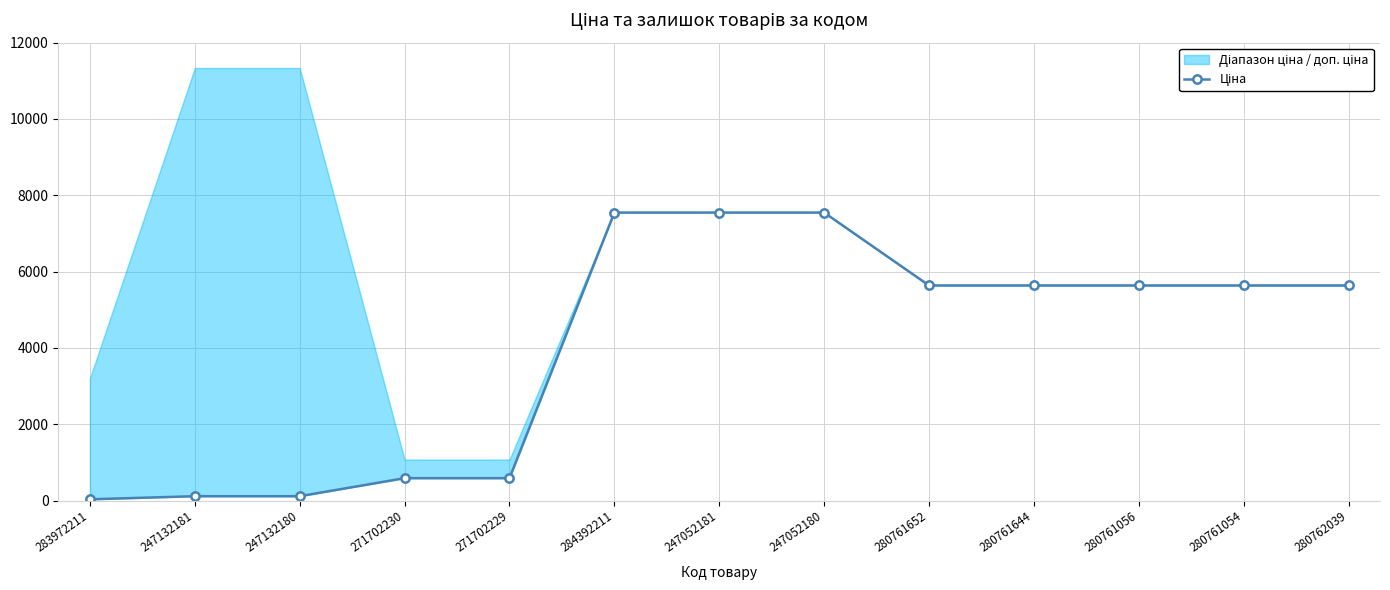

Approximately how many times larger is the value at 280762039 compared to 247132181?

49.7